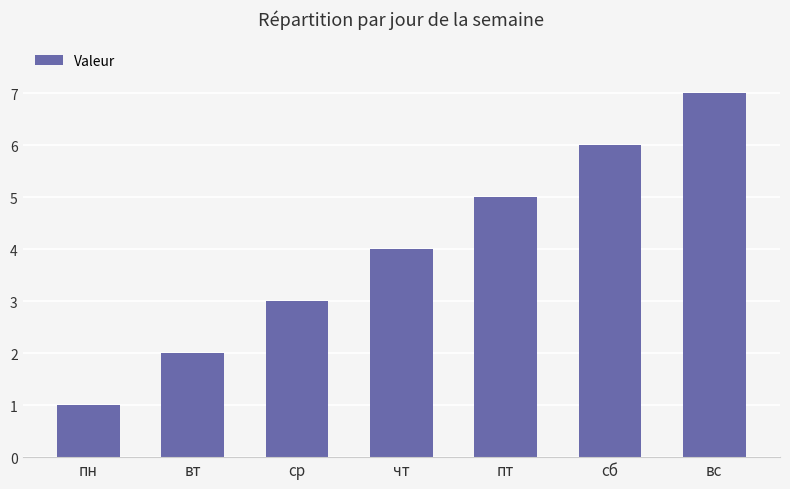

What position from the left is чт?

4